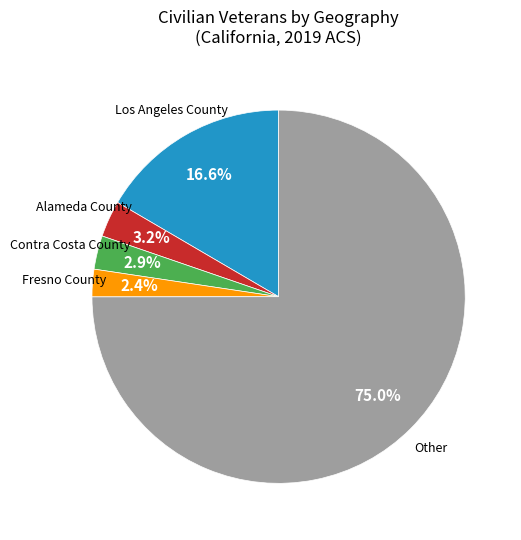

How many slices are in this pie chart?

5